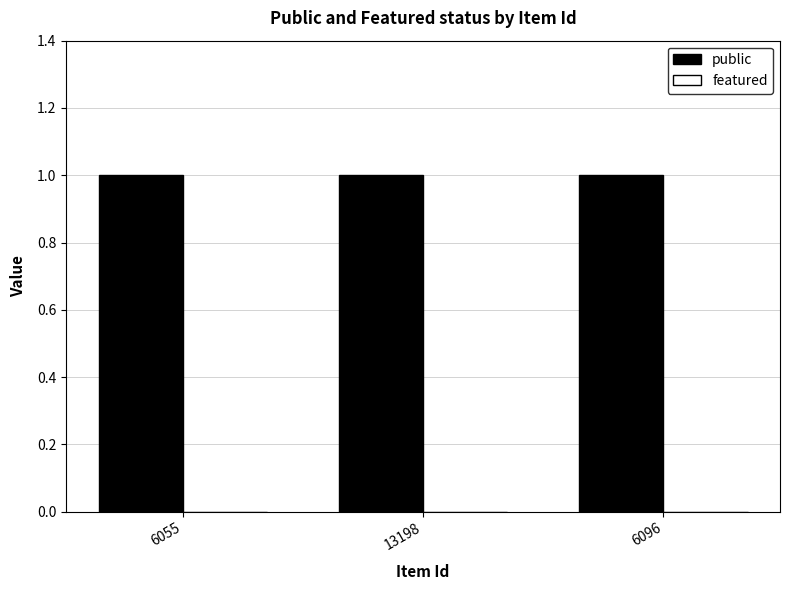

Which series has the widest spread of values?

public